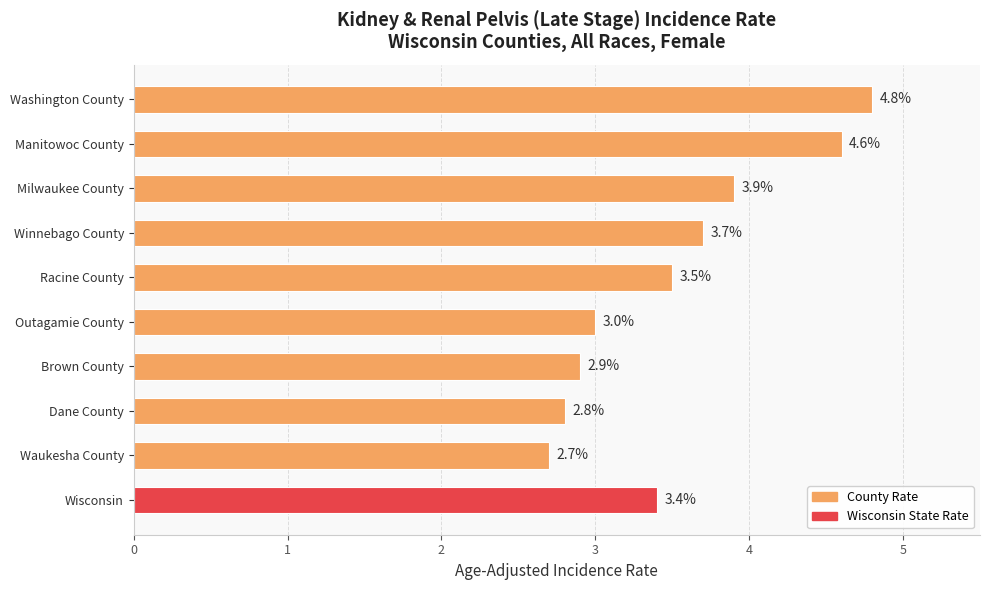

Does the chart contain any negative values?

No